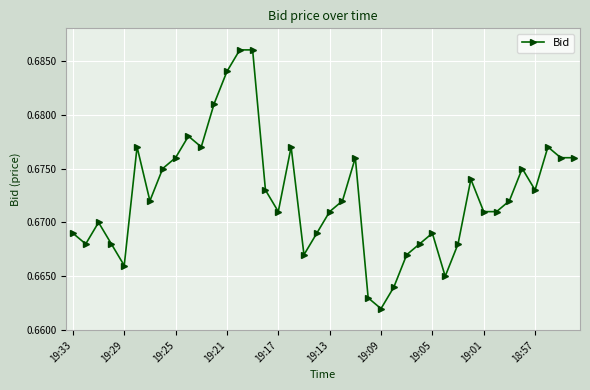

Does the chart have visible grid lines?

Yes